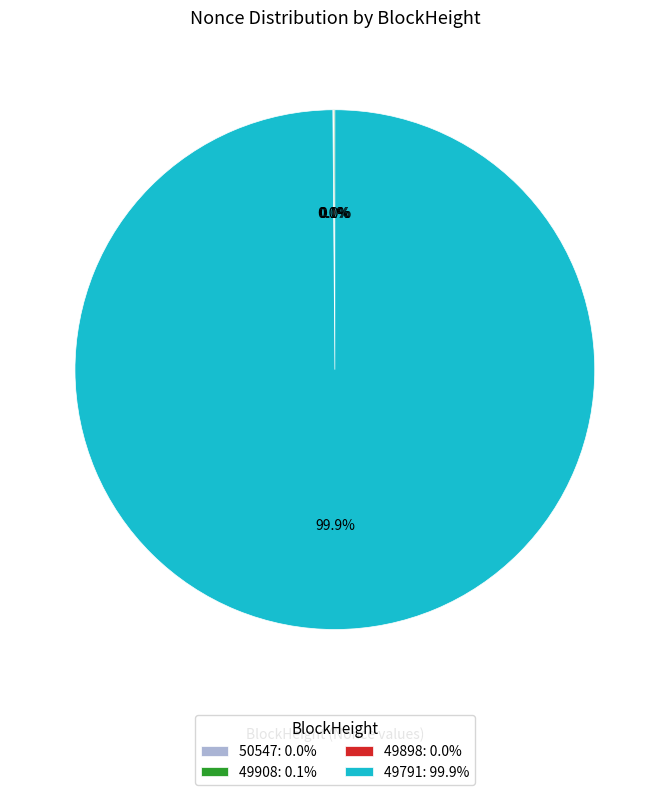

Does 50547 represent more than half of the total?

No